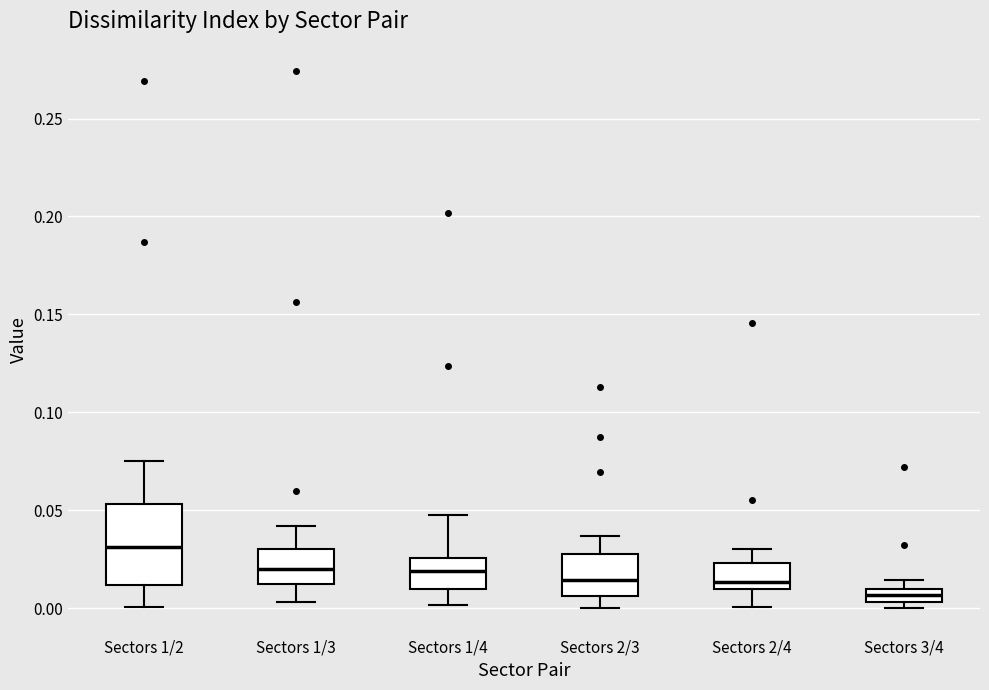

Comparing the boxes themselves (not the whiskers), which one is the tallest?

Sectors 1/2